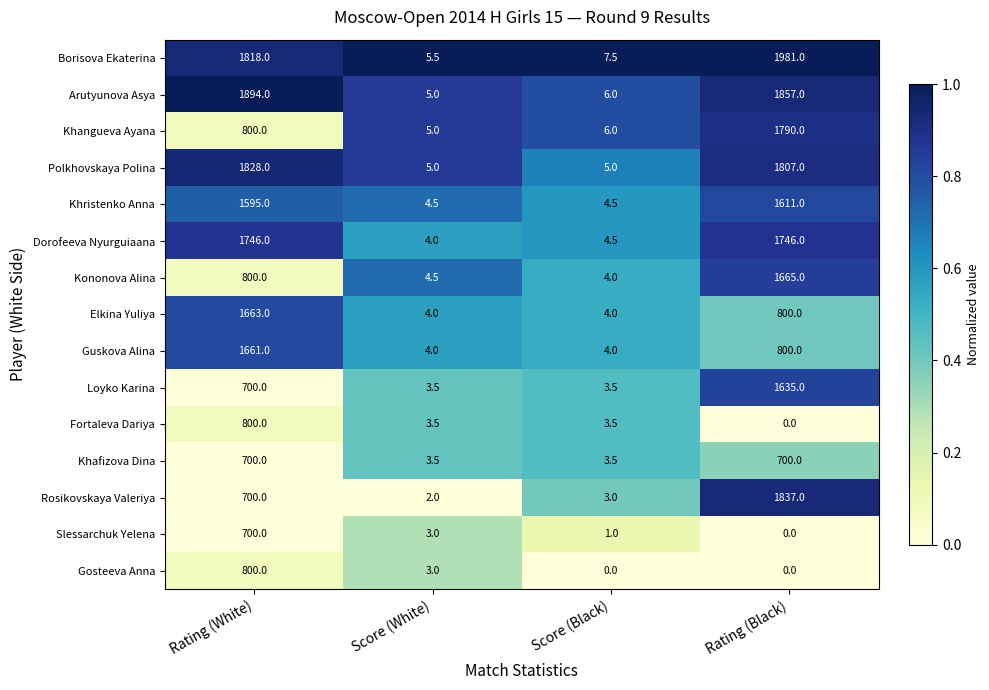

Is it true that Rosikovskaya Valeriya equals 1837.0 at Rating (Black)?

True